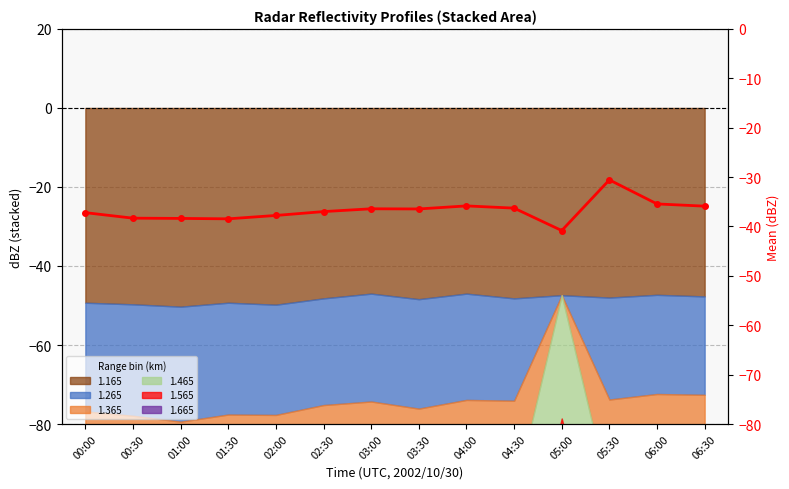

The chart shows a value of -59.4 at 04:30. True or false?

False